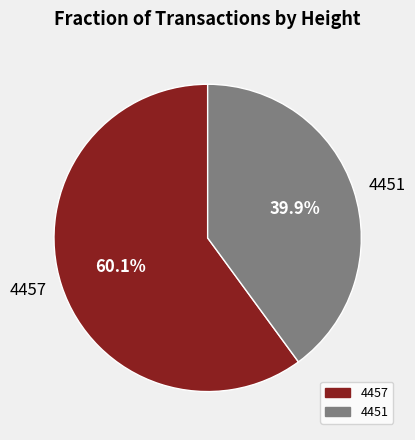

The 4457 slice represents 60% of the pie. True or false?

True